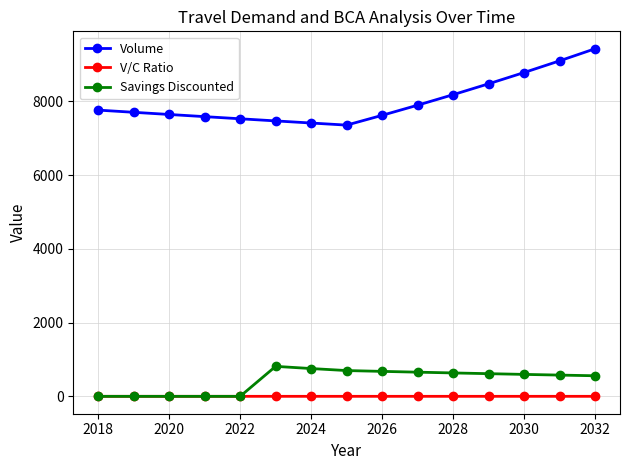

Which series has the largest total across all categories?

Volume